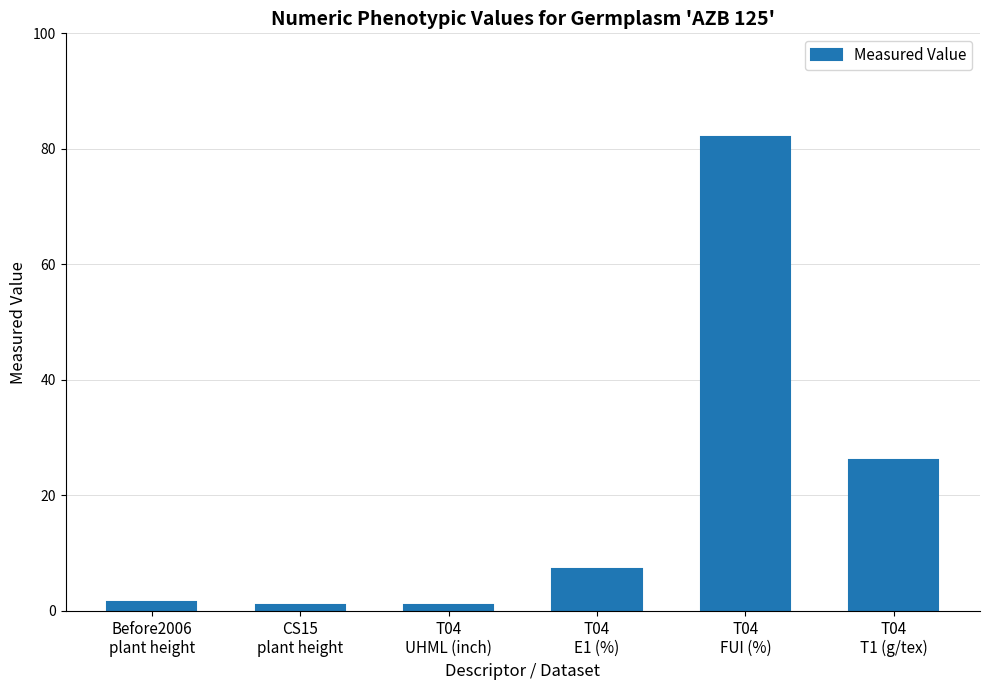

Approximately how many times larger is the value at Before2006
plant height compared to CS15
plant height?

1.4